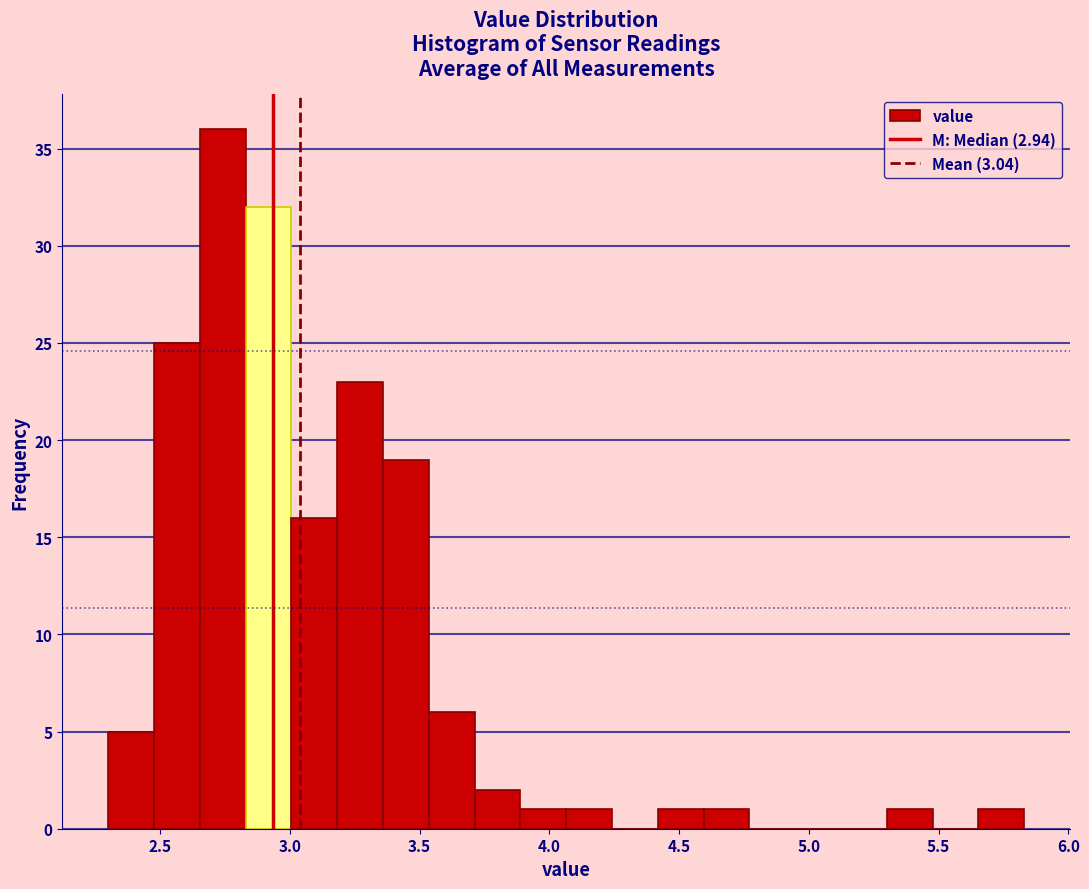

Read against the x-axis, roughly where is the centre of the tallest bar?

2.75